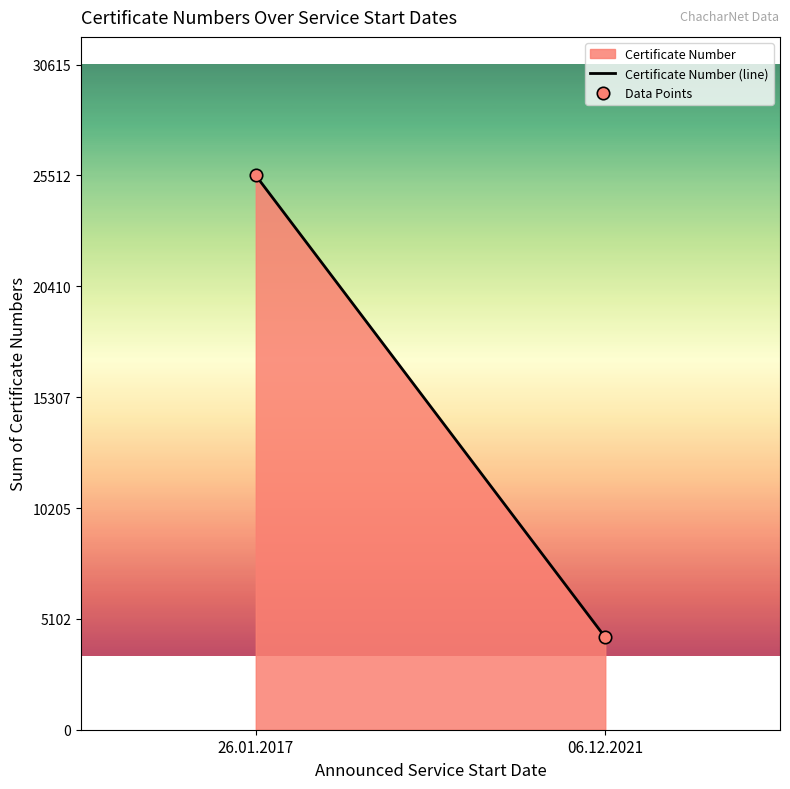

What is the range of Y values (max minus min)?

21262